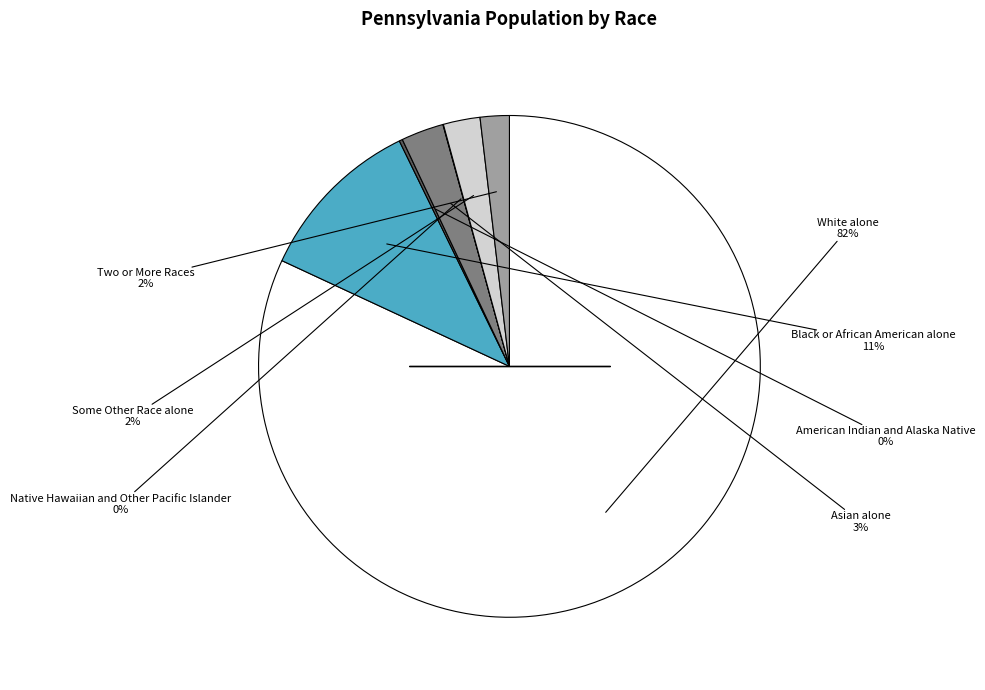

Which slice is the largest?

White alone